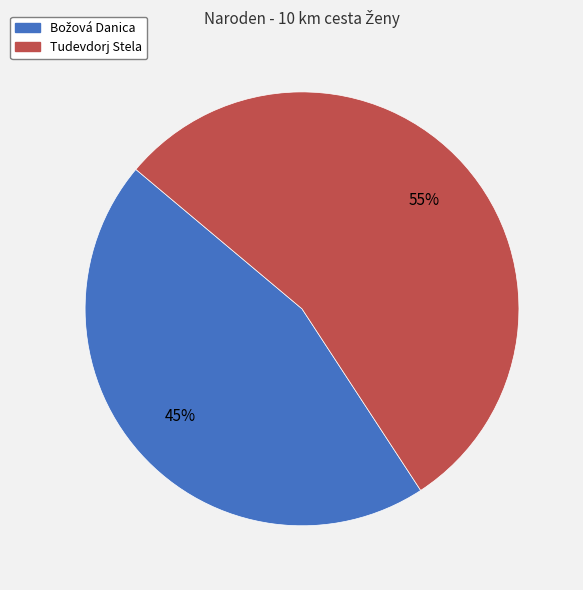

What is the majority slice?

Tudevdorj Stela